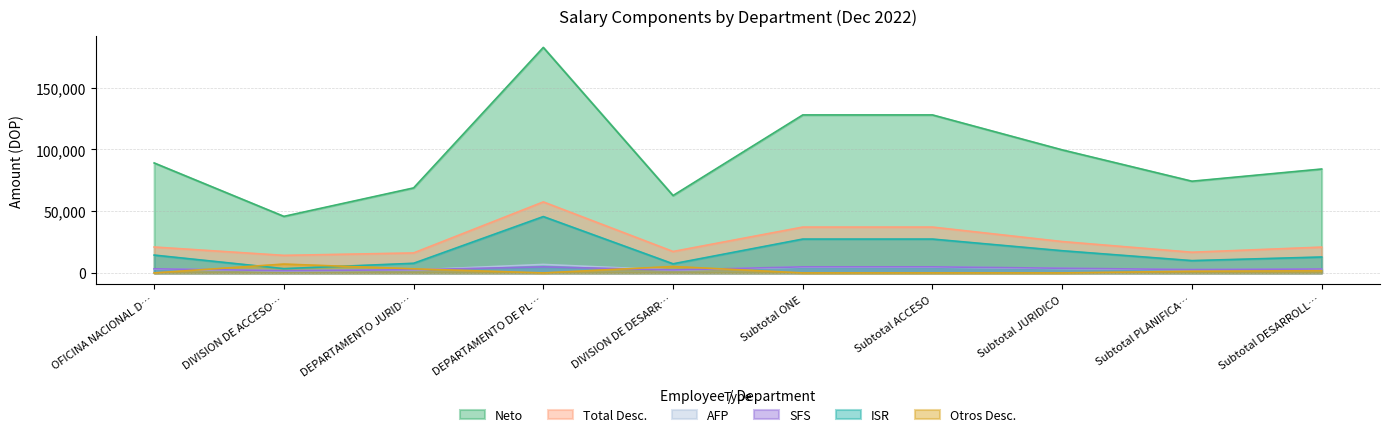

Where does the Neto series first go above 89016?

OFICINA NACIONAL D…